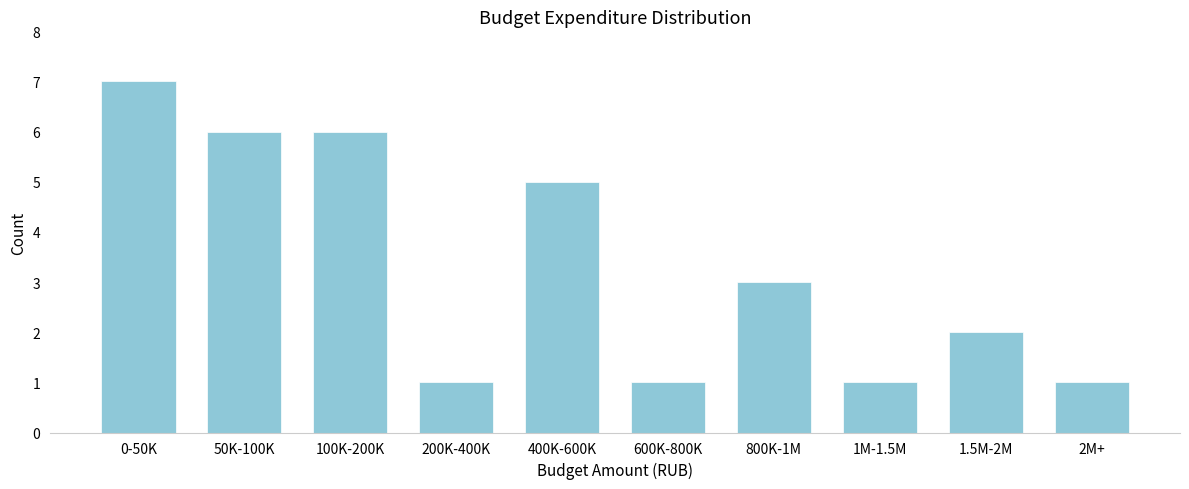

Reading left to right, extract all data points from this chart.

0-50K=7	50K-100K=6	100K-200K=6	200K-400K=1	400K-600K=5	600K-800K=1	800K-1M=3	1M-1.5M=1	1.5M-2M=2	2M+=1